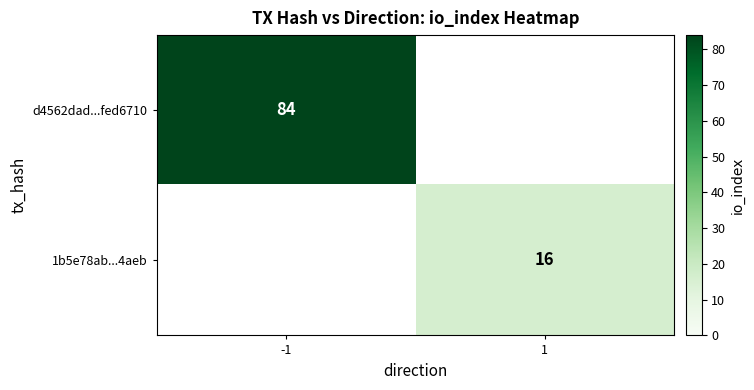

True or false: d4562dad...fed6710 has a value of 48 at -1.

False